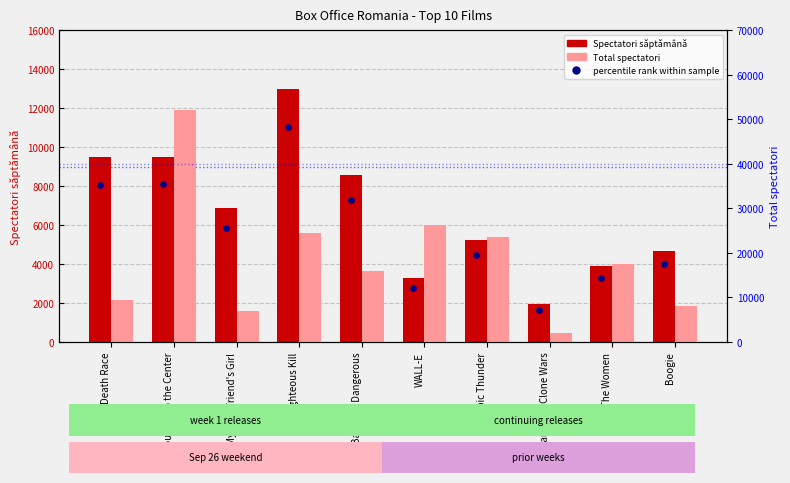

Which series has the largest Y range (max minus min)?

Total spectatori